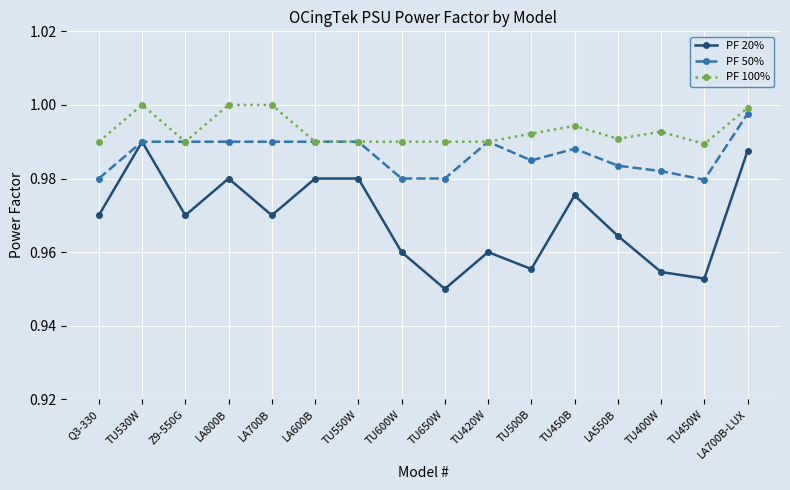

Does the chart have visible grid lines?

Yes